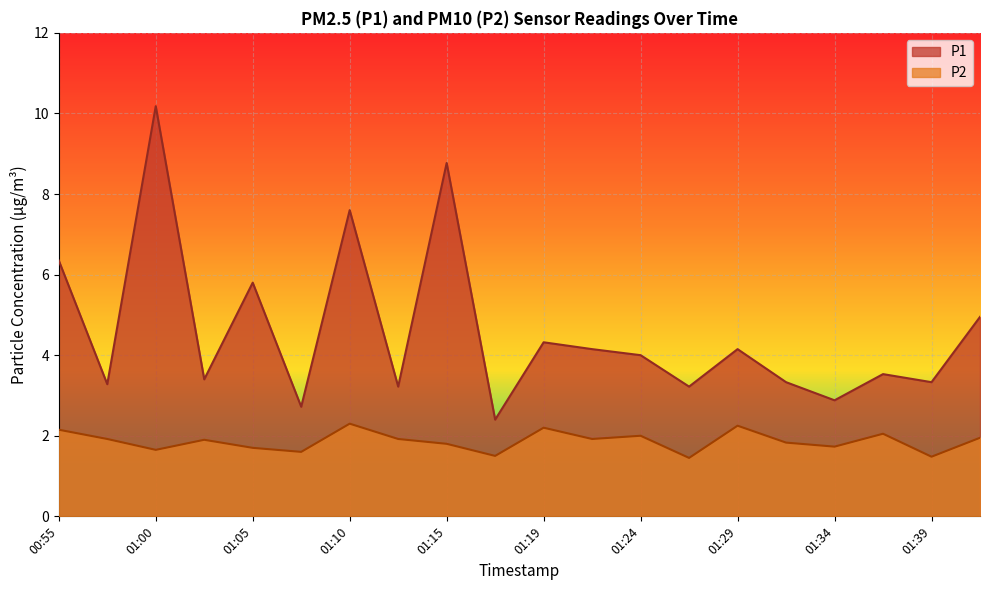

Does the chart display data point markers on the line(s)?

No